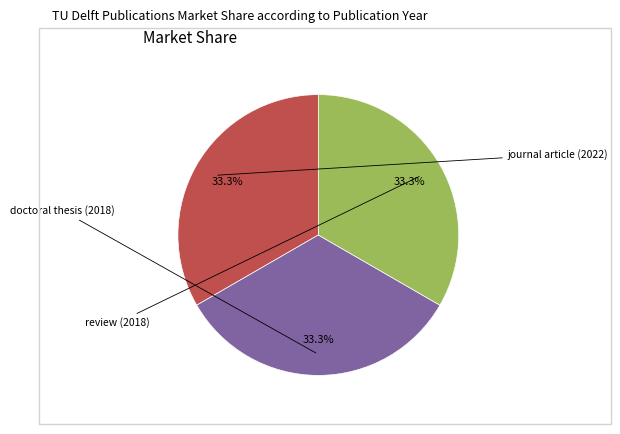

Count the number of slices in the pie.

3